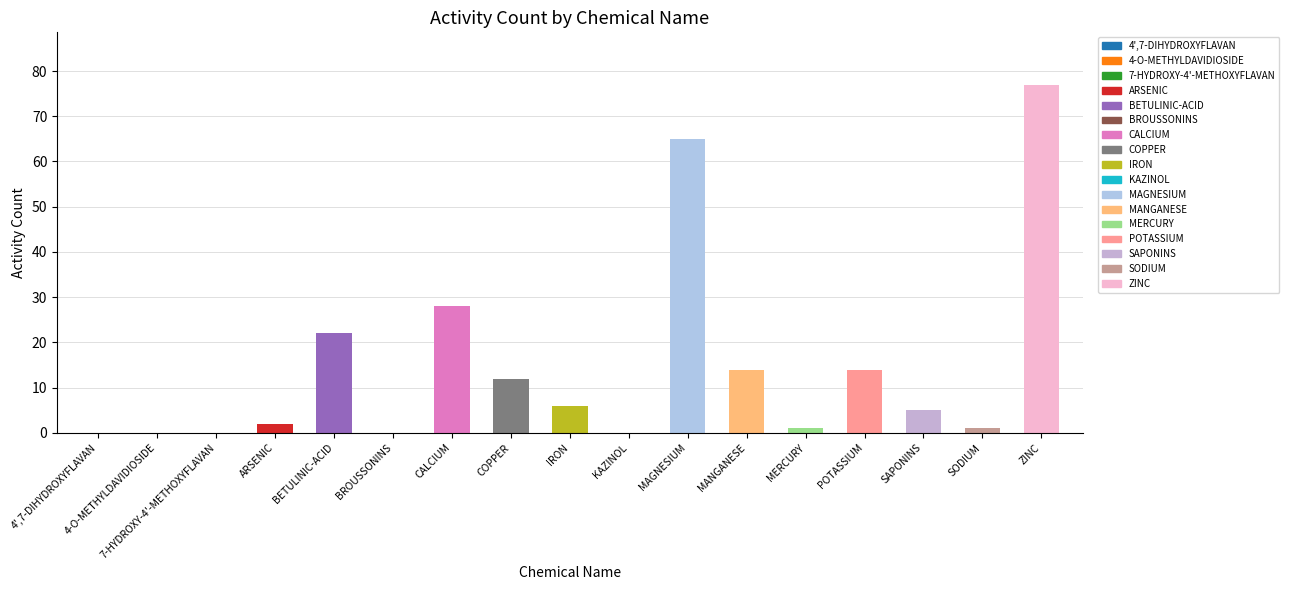

Which category has the highest value across all series?

ZINC